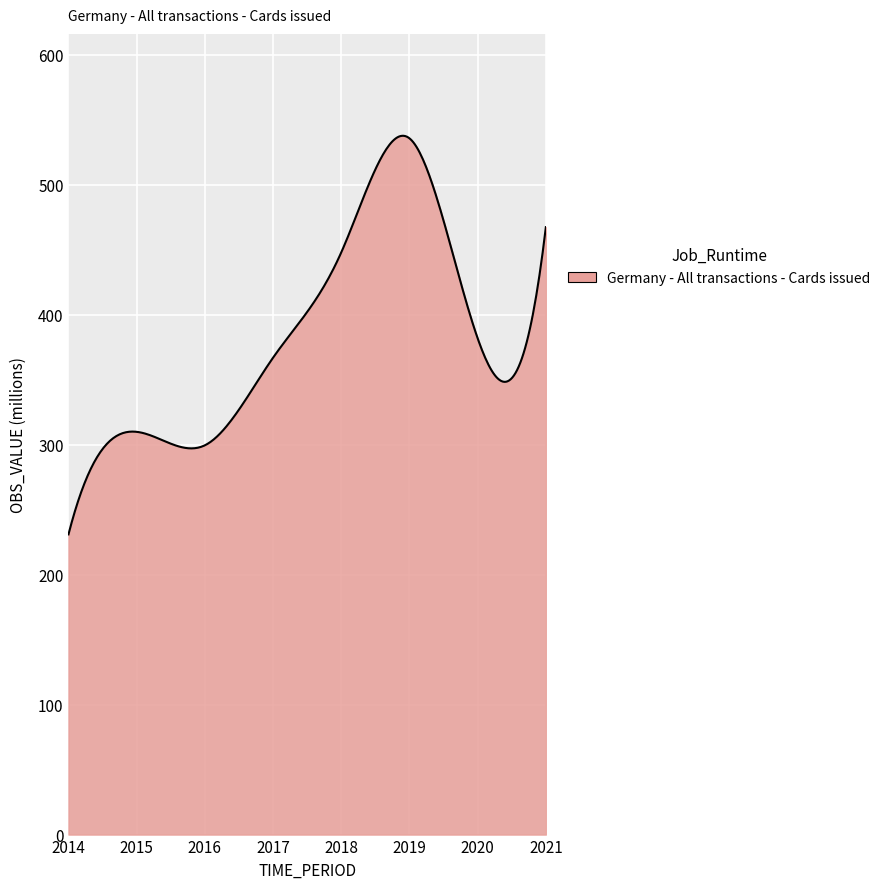

What is the minimum value shown in the chart?

231.0